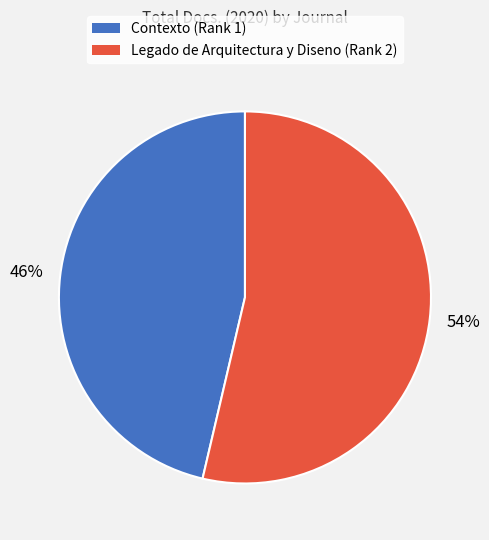

True or false: Contexto (Rank 1) accounts for 46% of the total.

True